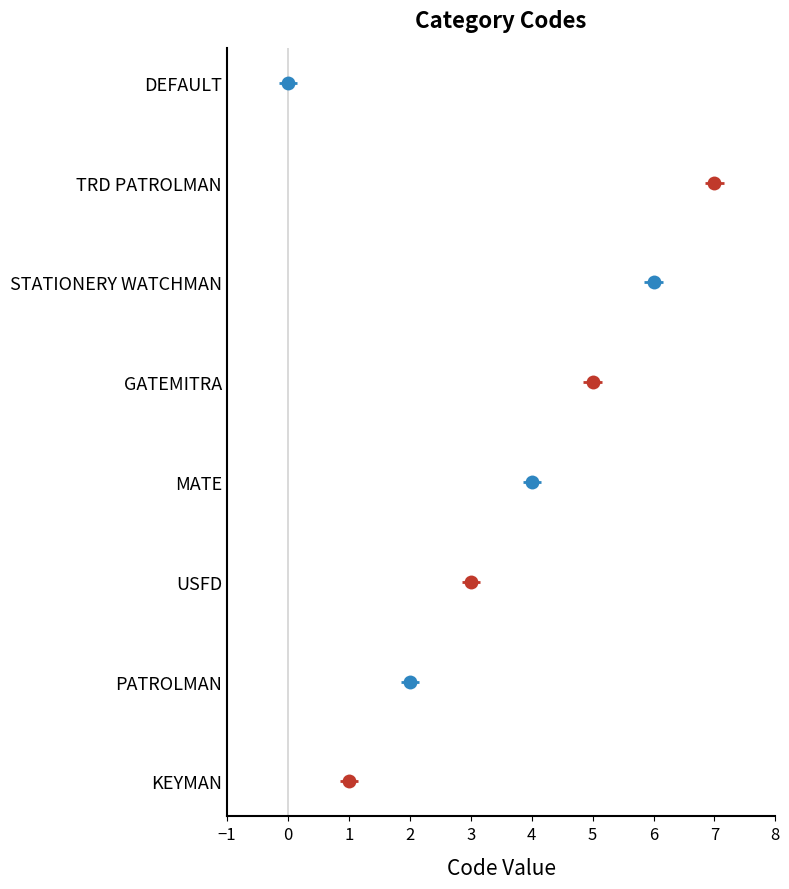

What is the sum of all values?

28